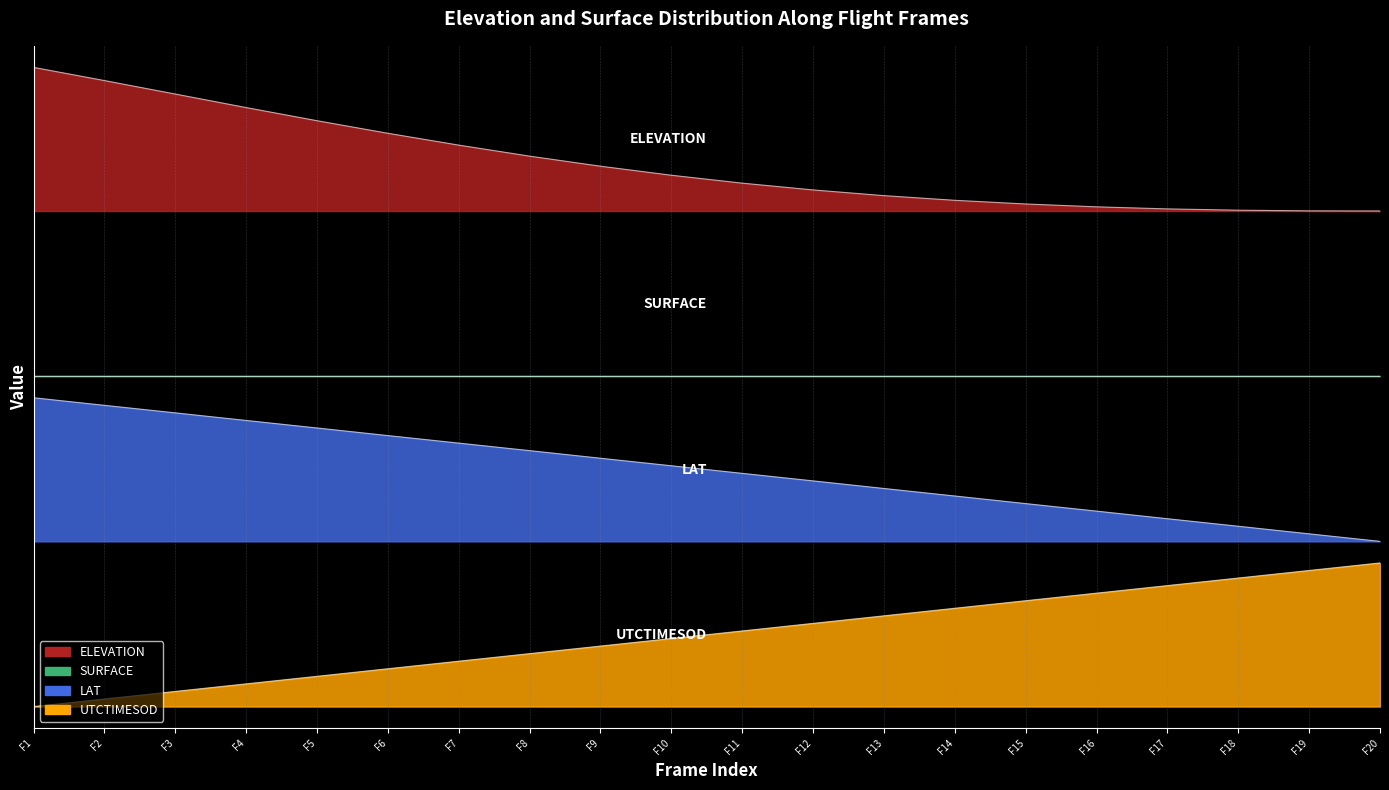

True or false: ELEVATION and UTCTIMESOD cross at least once.

False